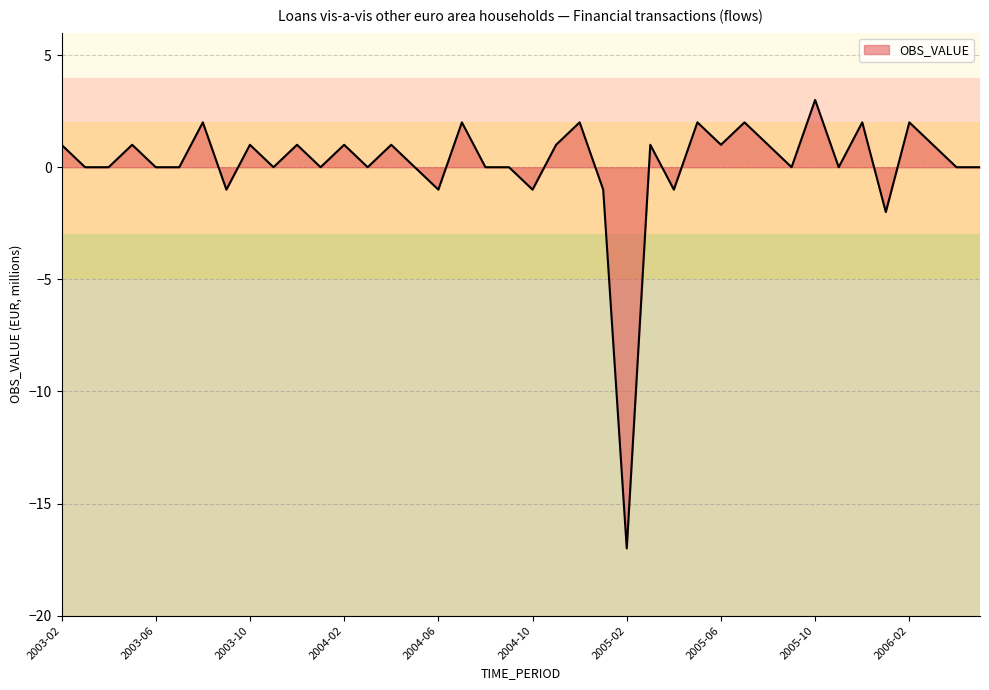

What is the maximum value shown in the chart?

3